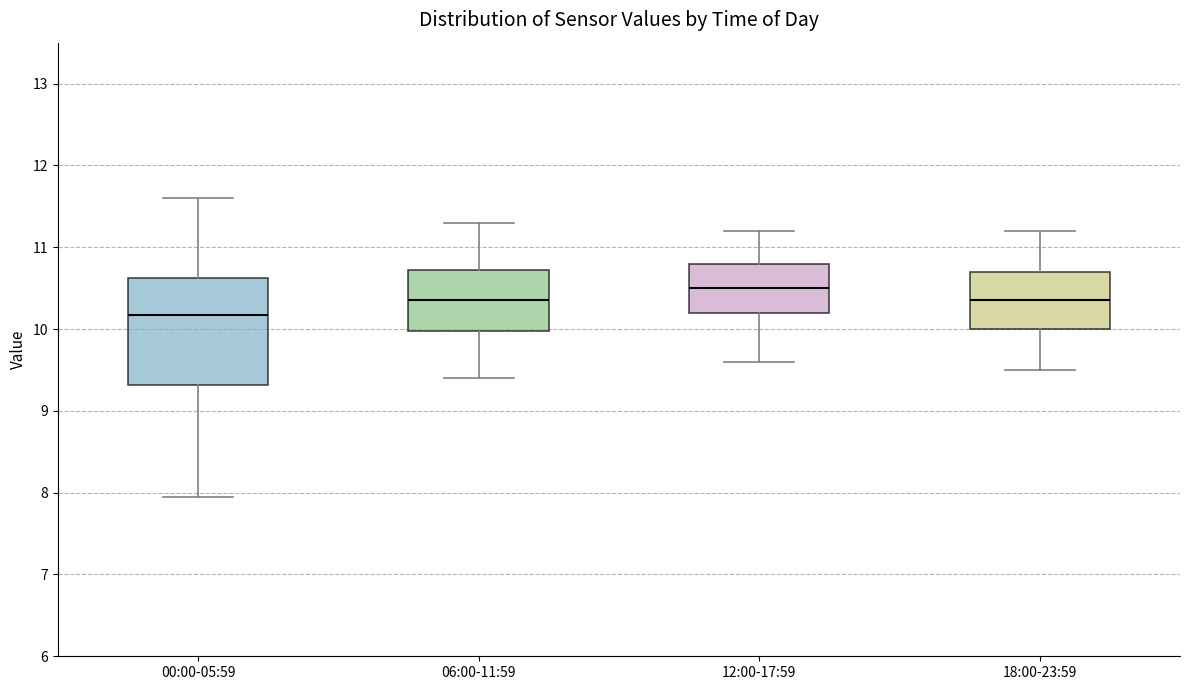

Which box's median line is the lowest?

00:00-05:59